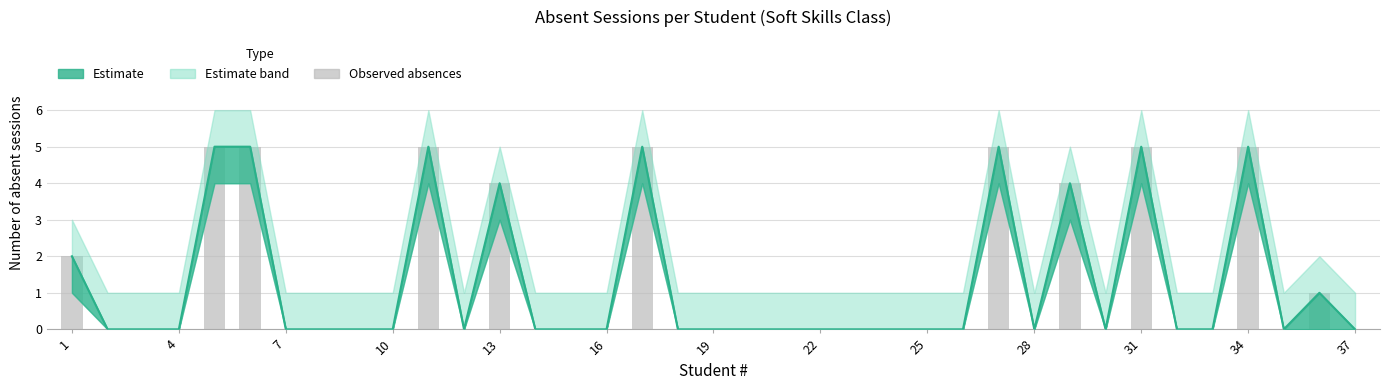

Count the number of categories in the chart.

37